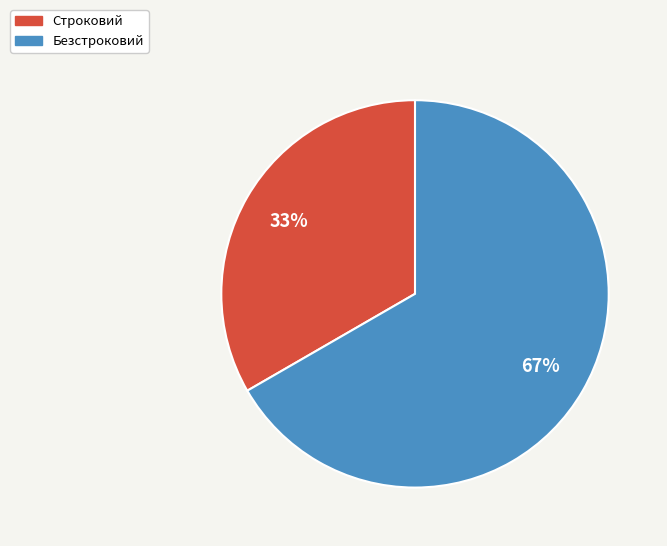

To the nearest percent, what is the average slice percentage?

50%